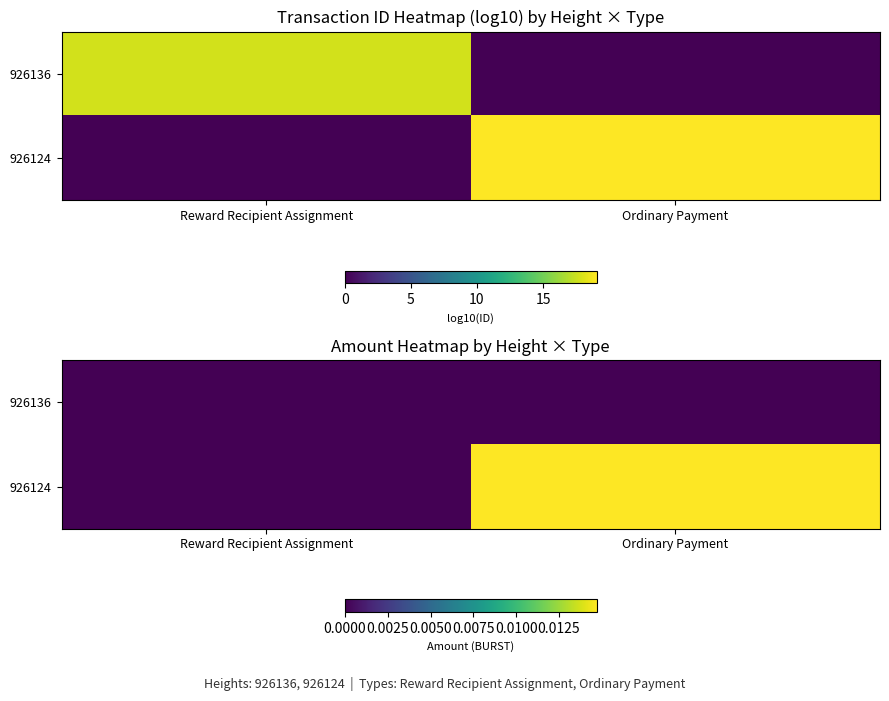

Which category has the lowest value in the 926124 series?

Reward Recipient Assignment